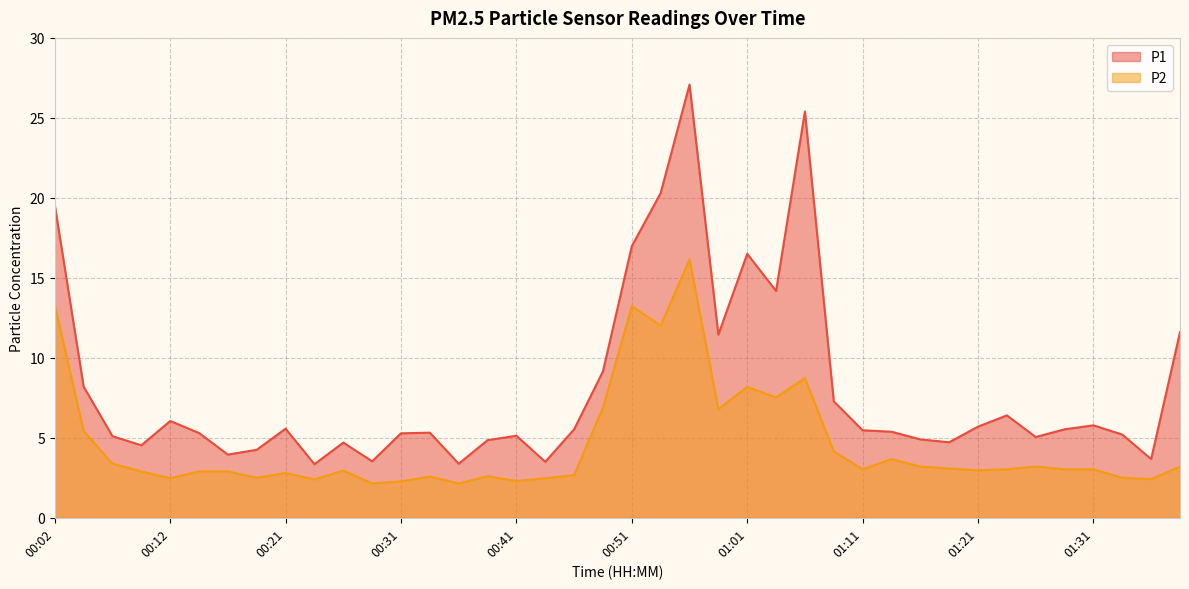

Is it true that P2 equals 2.9 at 00:14?

True